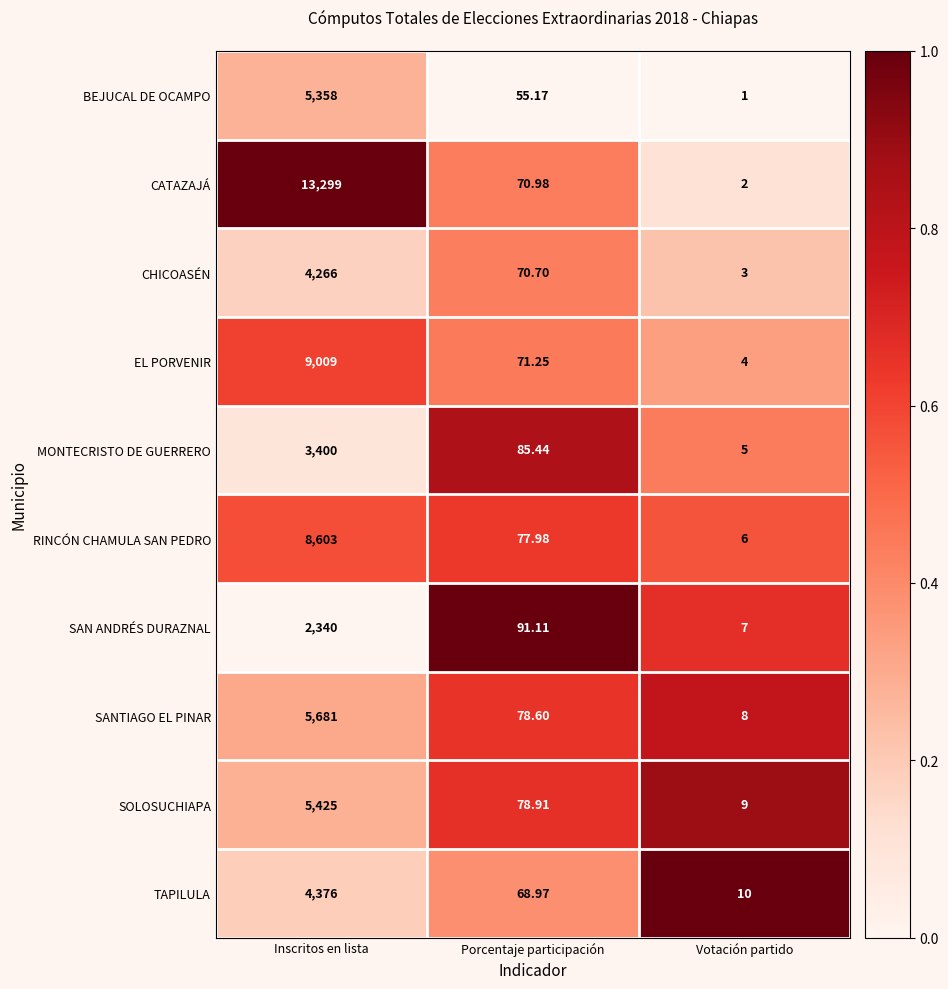

What is the spread (max minus min) of values at Porcentaje participación?

35.9